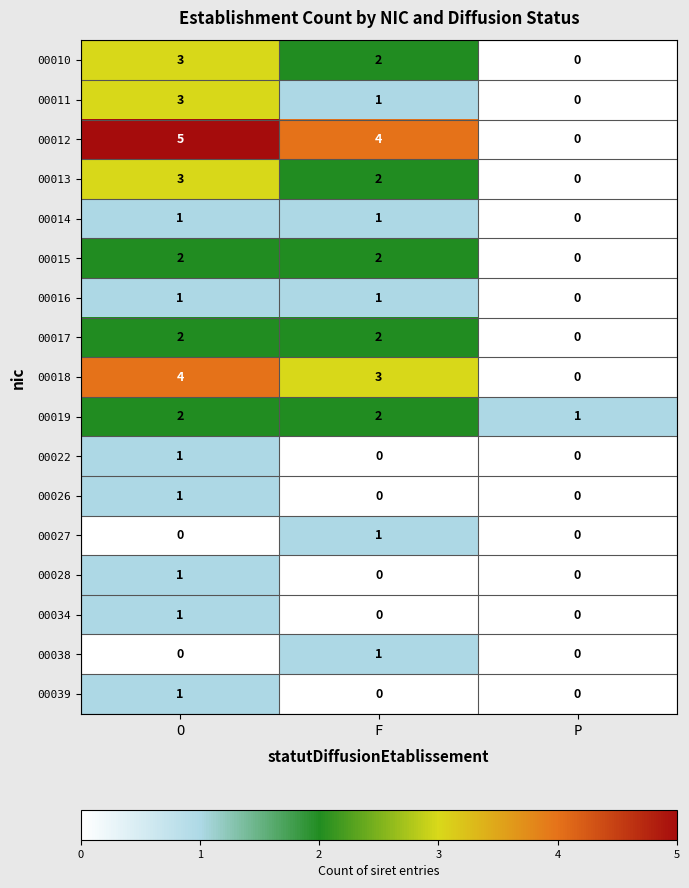

What is the spread (max minus min) of values at O?

5